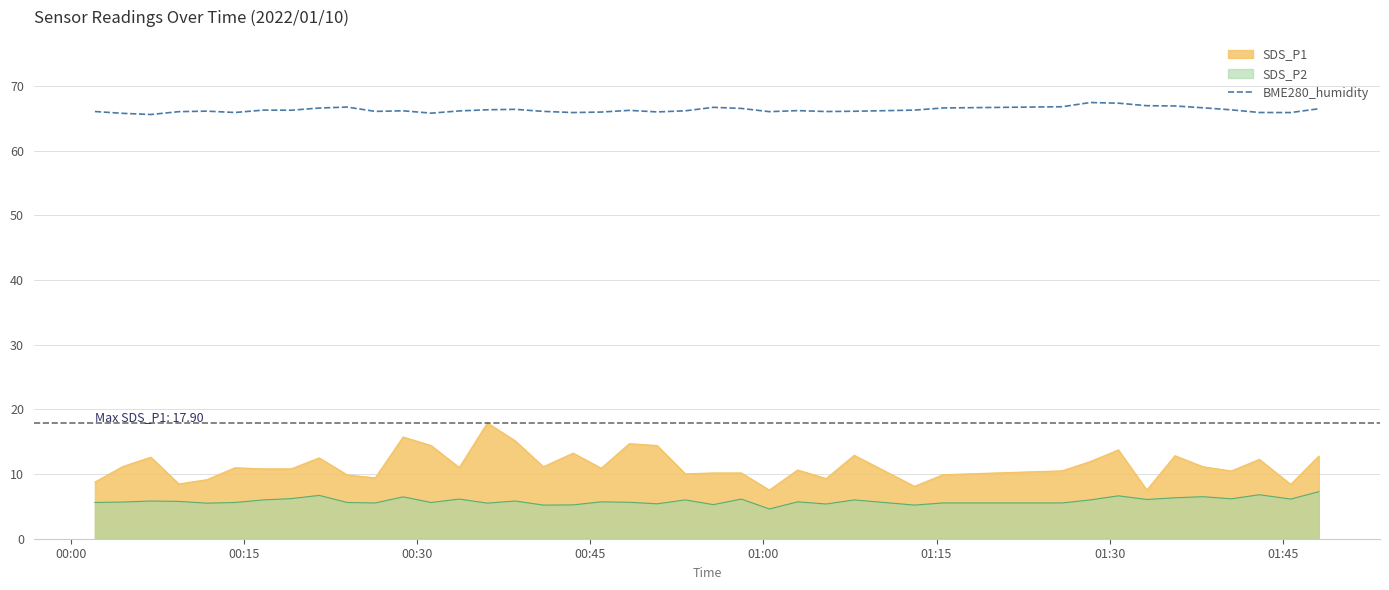

Which series has the widest spread of values?

SDS_P1